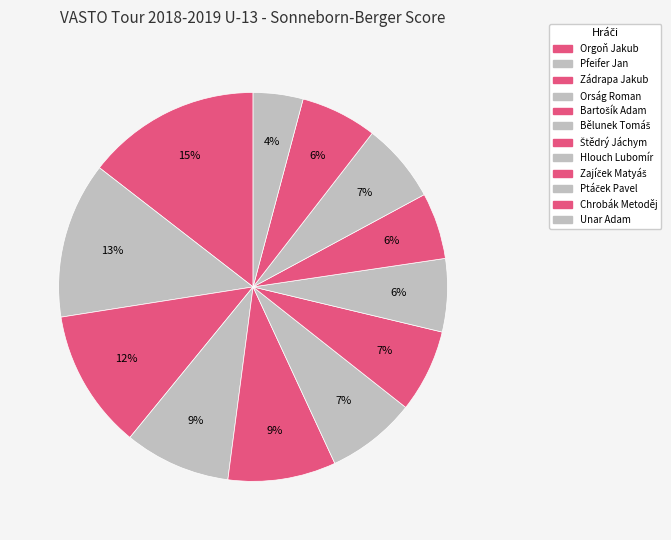

How many slices are in this pie chart?

12